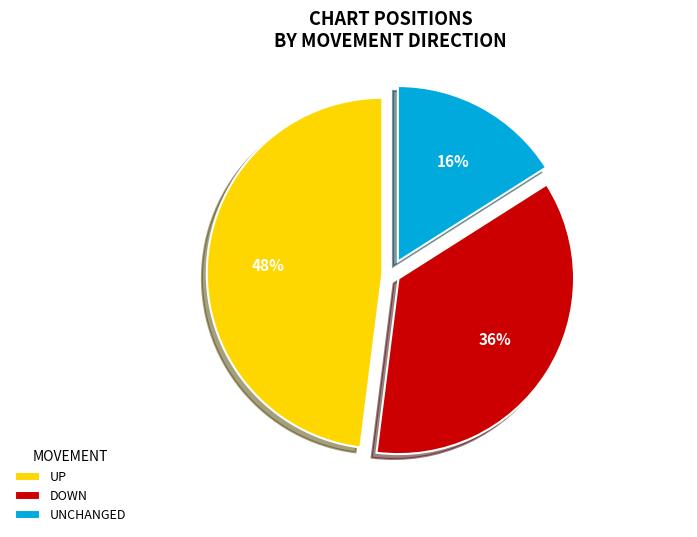

Which slice is the largest?

UP